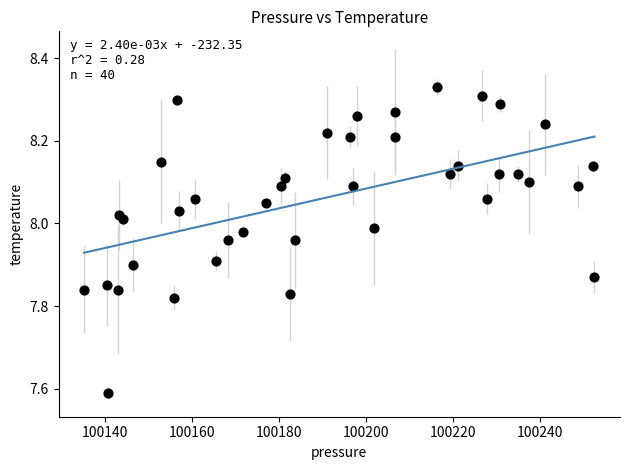

What is the range of X values (max minus min)?

117.3